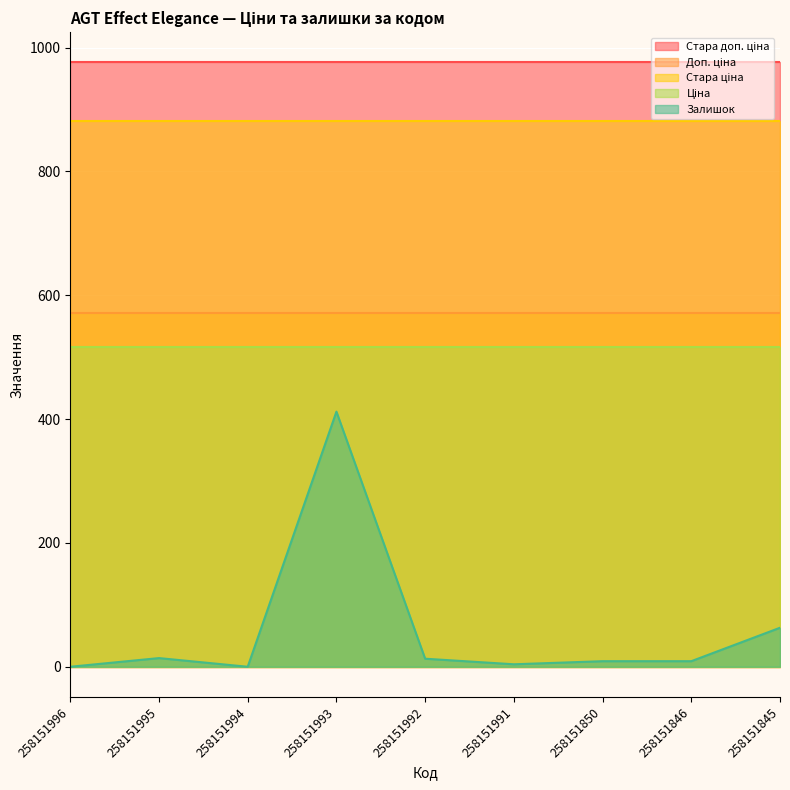

Which series has the widest spread of values?

Залишок